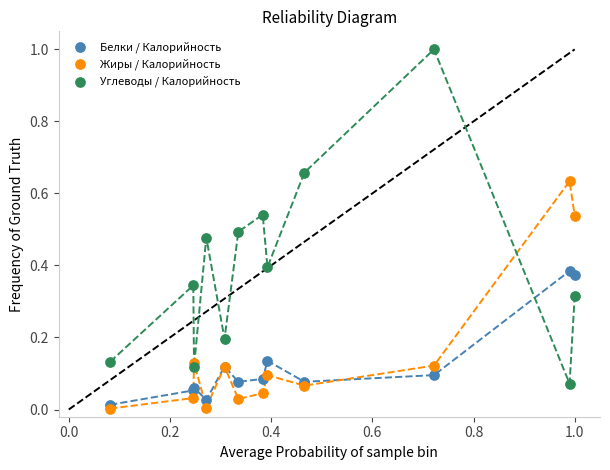

Which series has the widest spread of Y values?

Углеводы / Калорийность